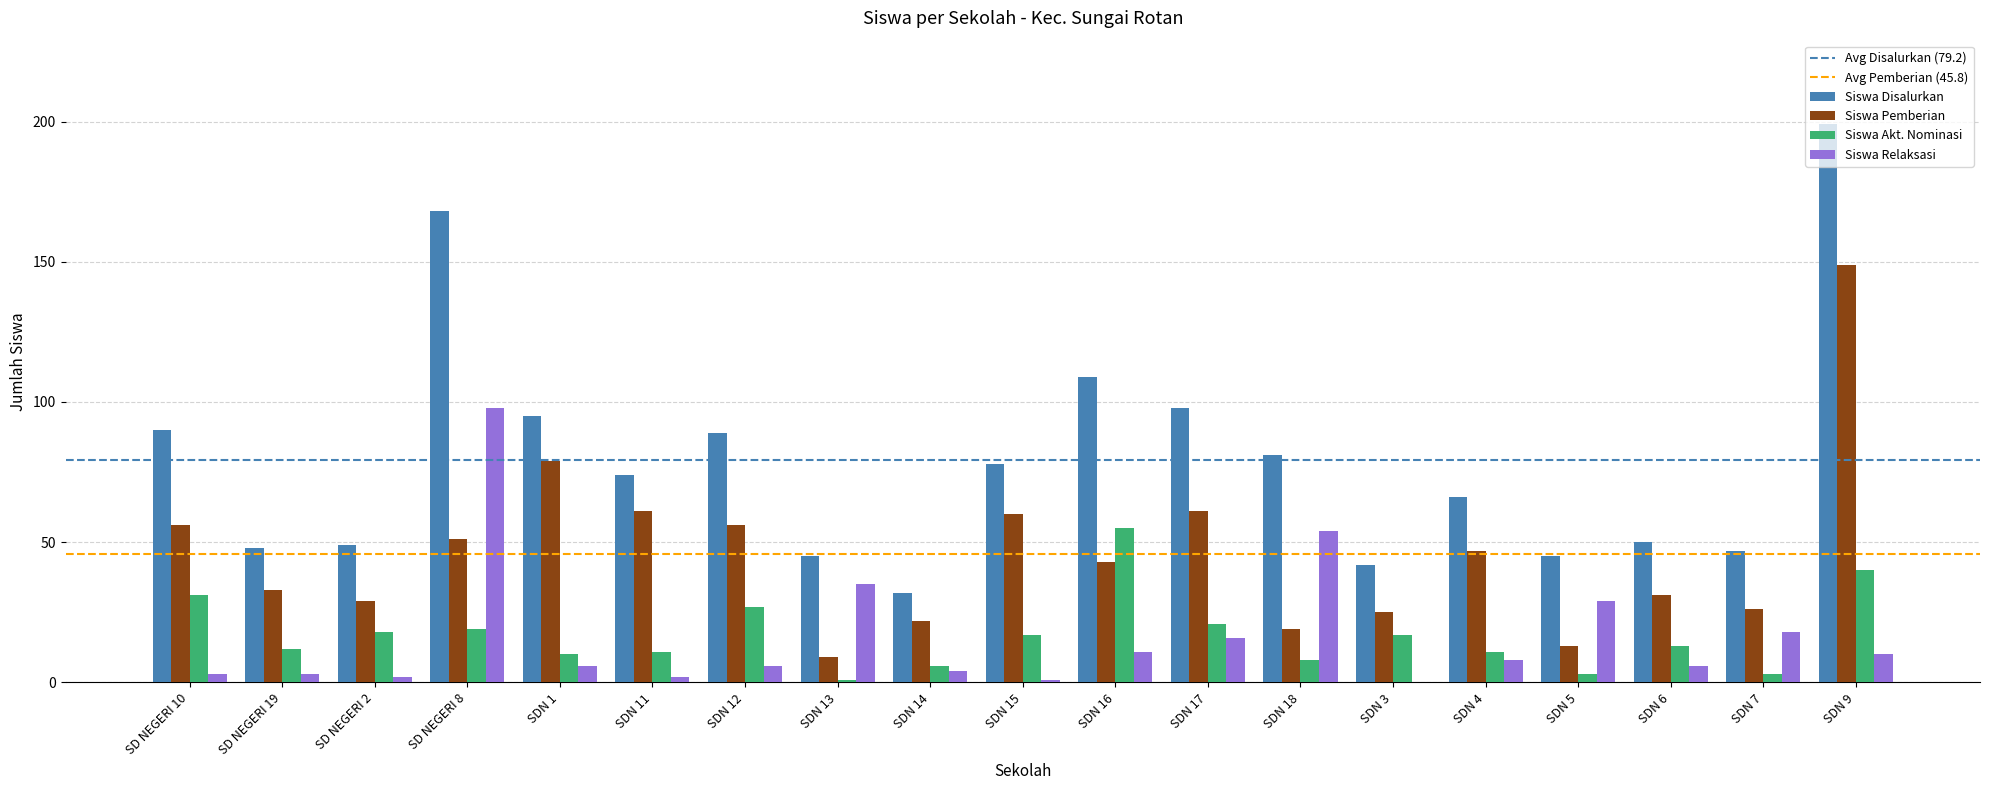

At which label is Siswa Disalurkan closest to 115?

SDN 16